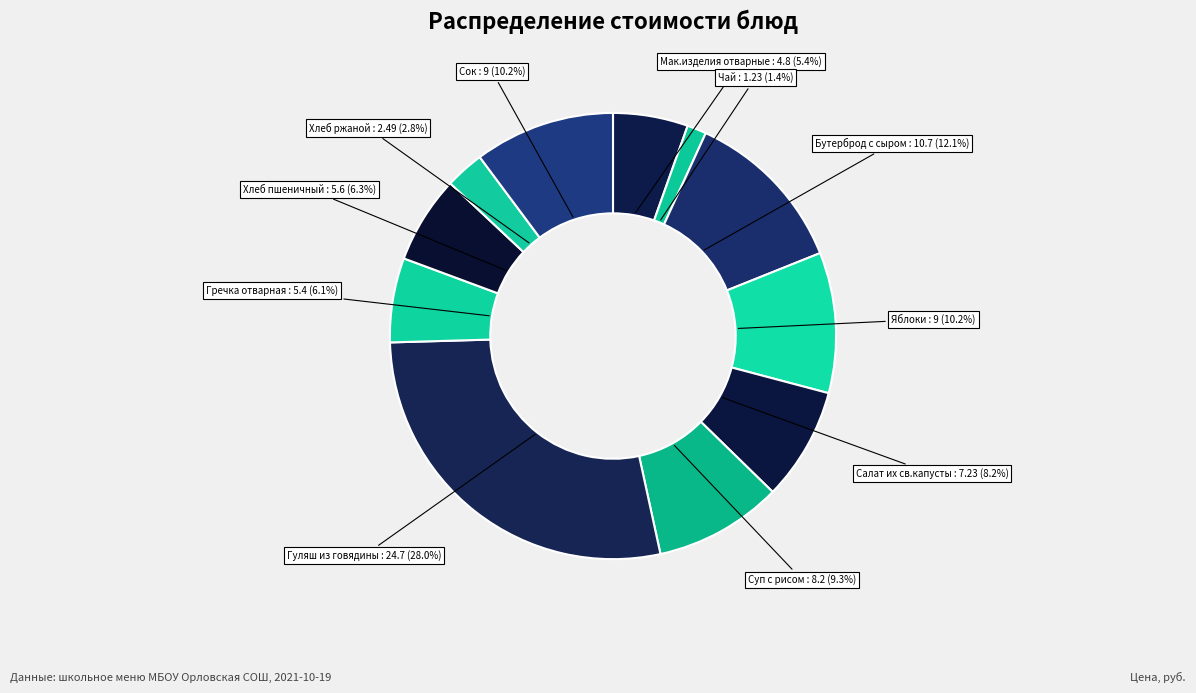

What is the smallest slice in the pie chart?

Чай